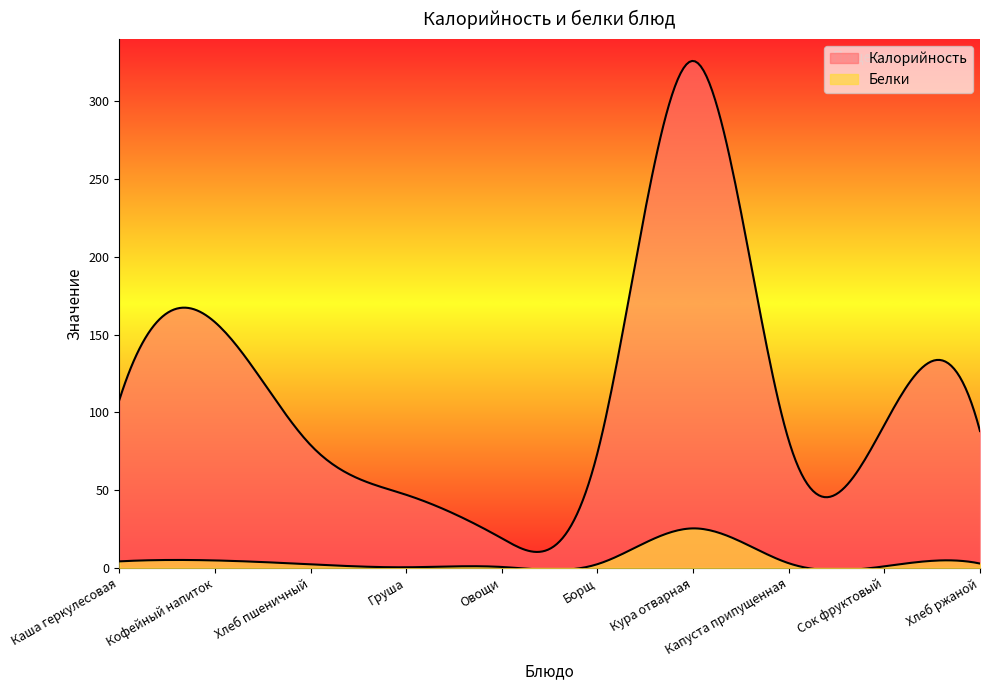

Reading right to left, what are all the values shown in this chart?

Калорийность: Хлеб ржаной=88.0	Сок фруктовый=92.0	Капуста припущенная=82.0	Кура отварная=326.0	Борщ=74.0	Овощи=19.0	Груша=47.0	Хлеб пшеничный=79.0	Кофейный напиток=158.0	Каша геркулесовая=108.0
Белки: Хлеб ржаной=2.8	Сок фруктовый=1.0	Капуста припущенная=3.0	Кура отварная=25.4	Борщ=2.4	Овощи=0.6	Груша=0.4	Хлеб пшеничный=2.3	Кофейный напиток=4.8	Каша геркулесовая=4.2